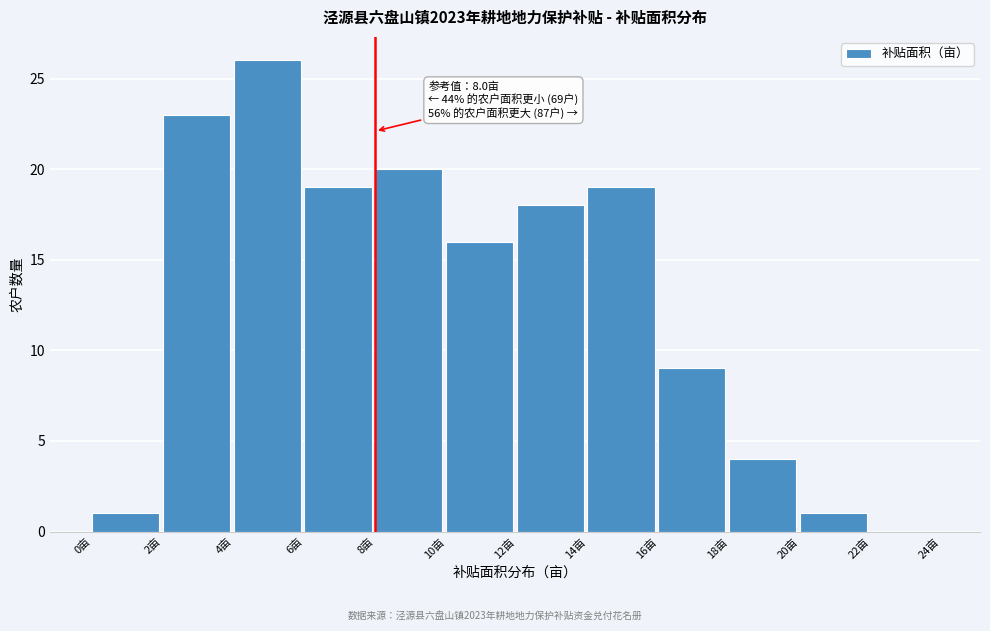

Over which range of the x-axis is the bar tallest?

4 to 6